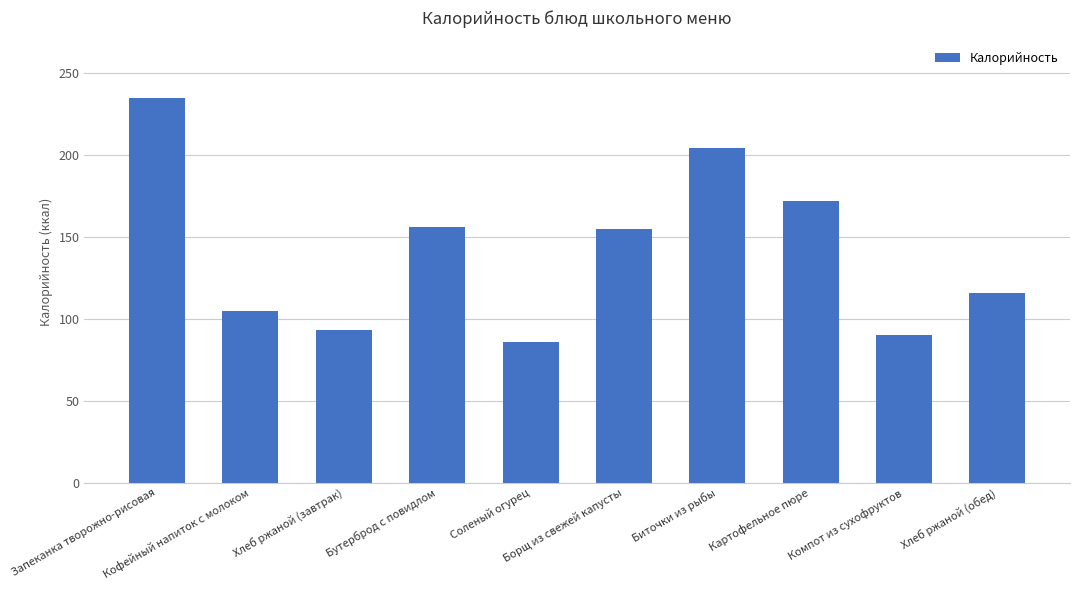

What is the approximate value at Соленый огурец?

86